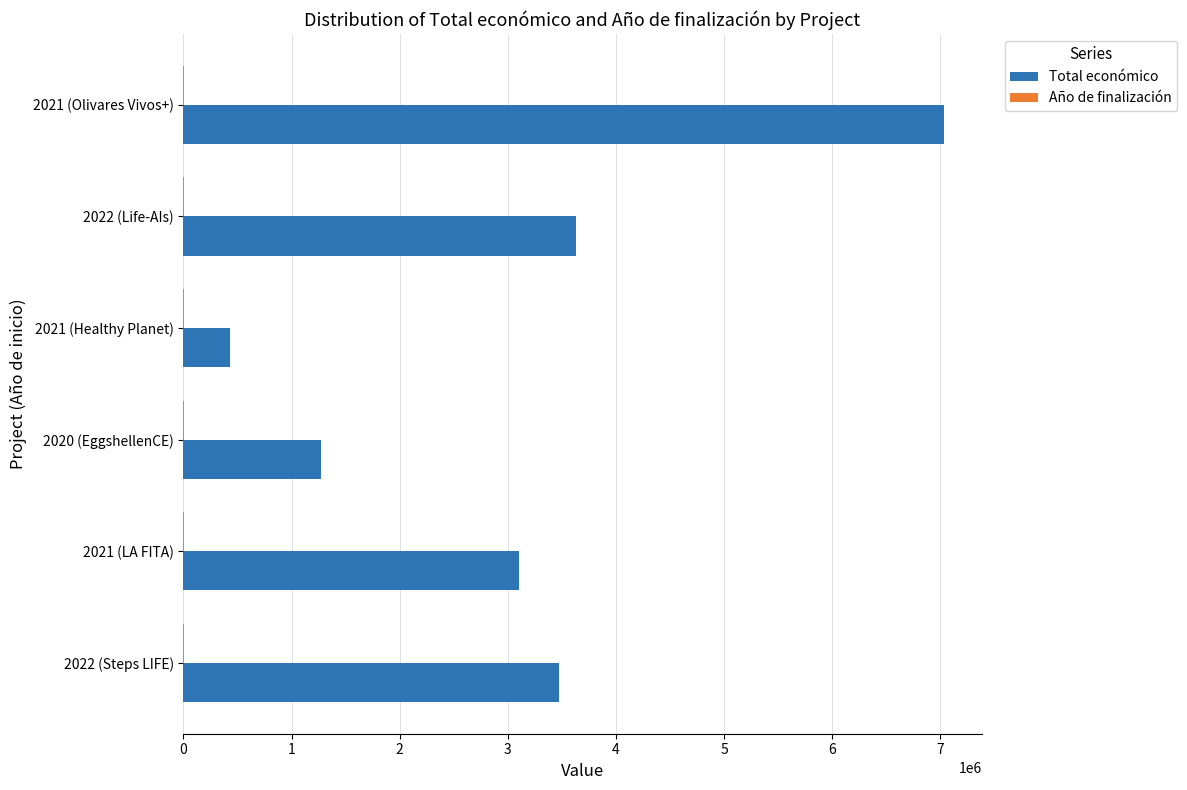

At which label is Total económico closest to 3732246?

2022 (Life-AIs)